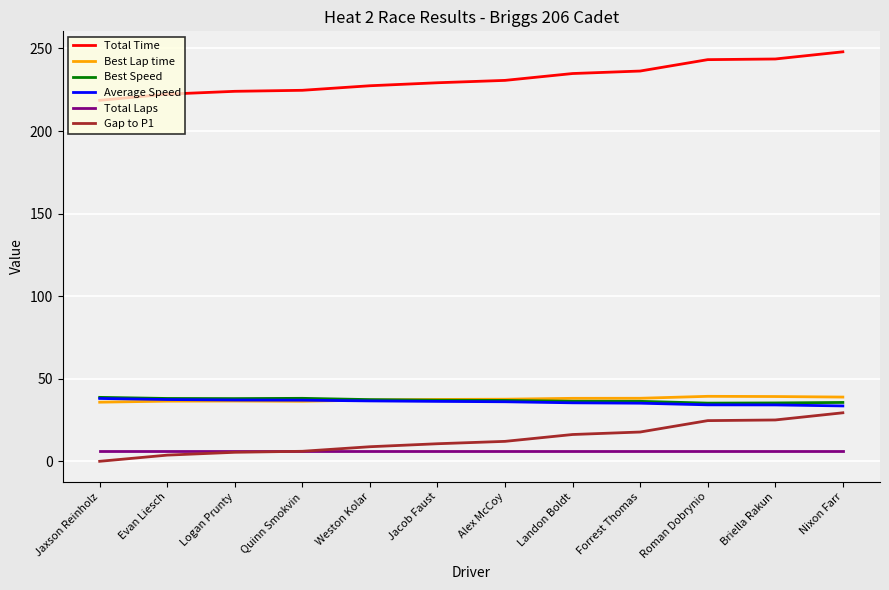

At how many categories does at least one series exceed 233?

5